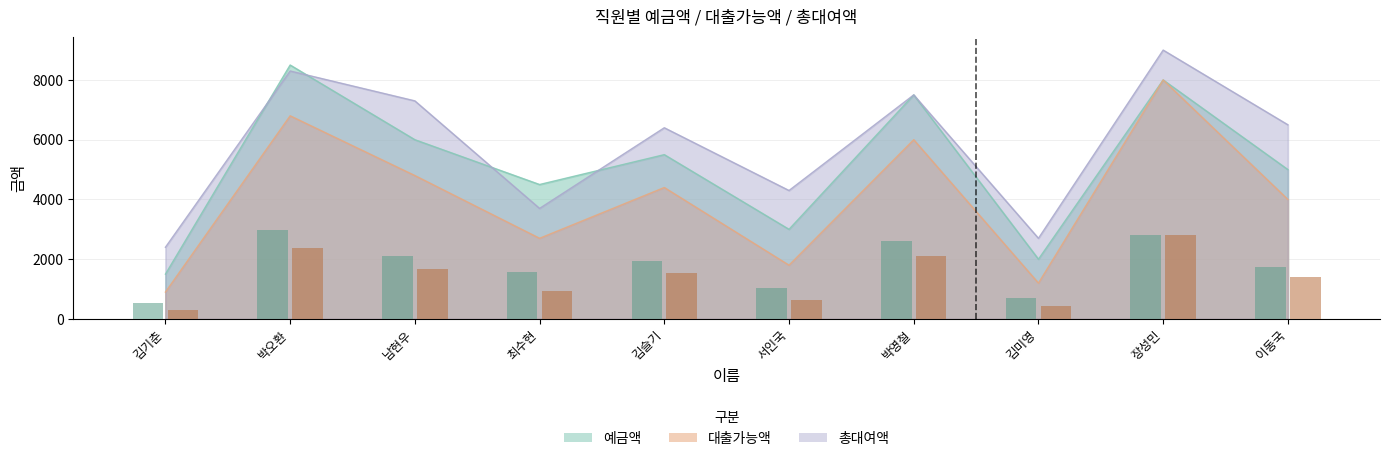

At 서인국, list the series in order from largest to smallest.

총대여액, 예금액, 대출가능액